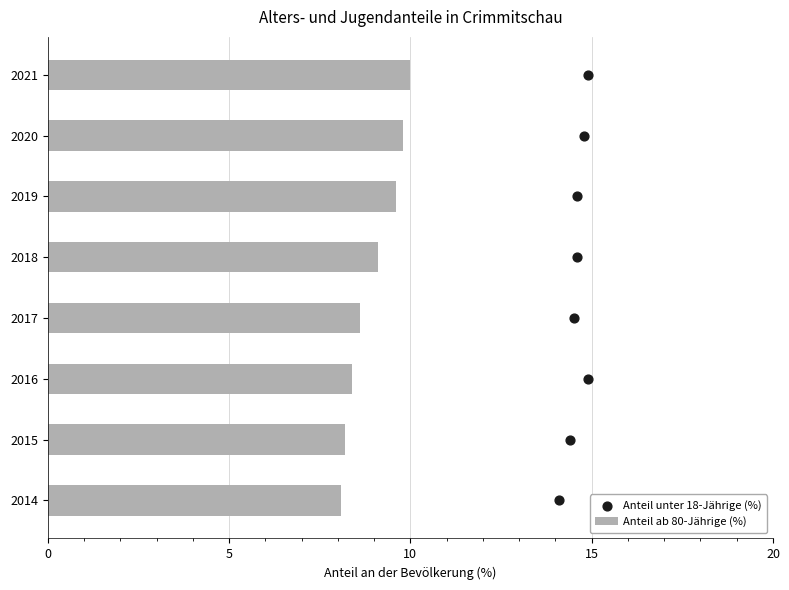

Which series has the largest total across all categories?

Anteil ab 80-Jährige (%)